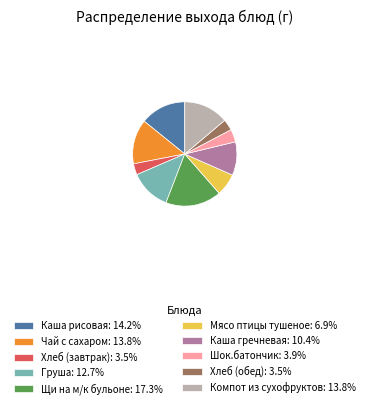

Is Каша рисовая the majority of the pie?

No